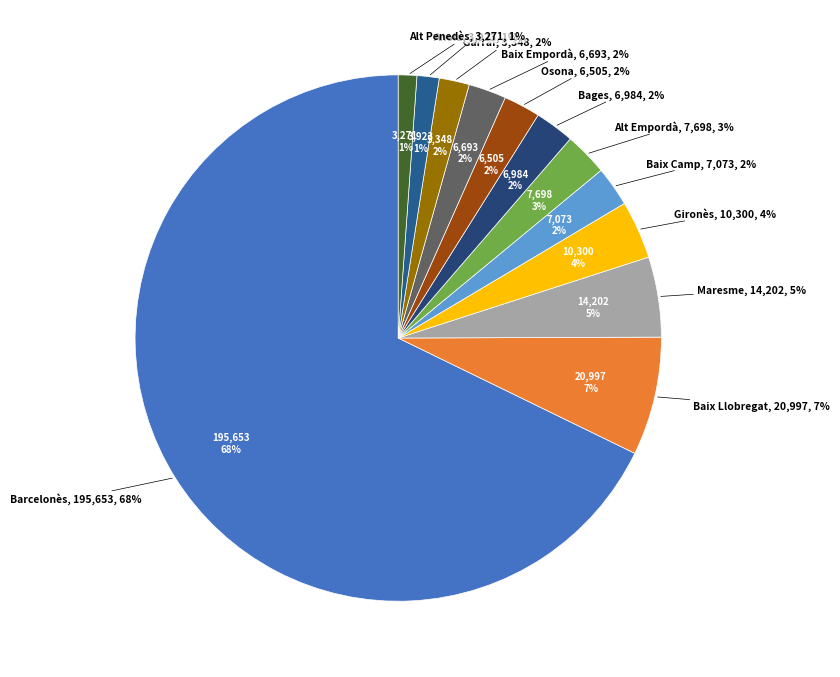

Which slice is the smallest?

Alt Penedès